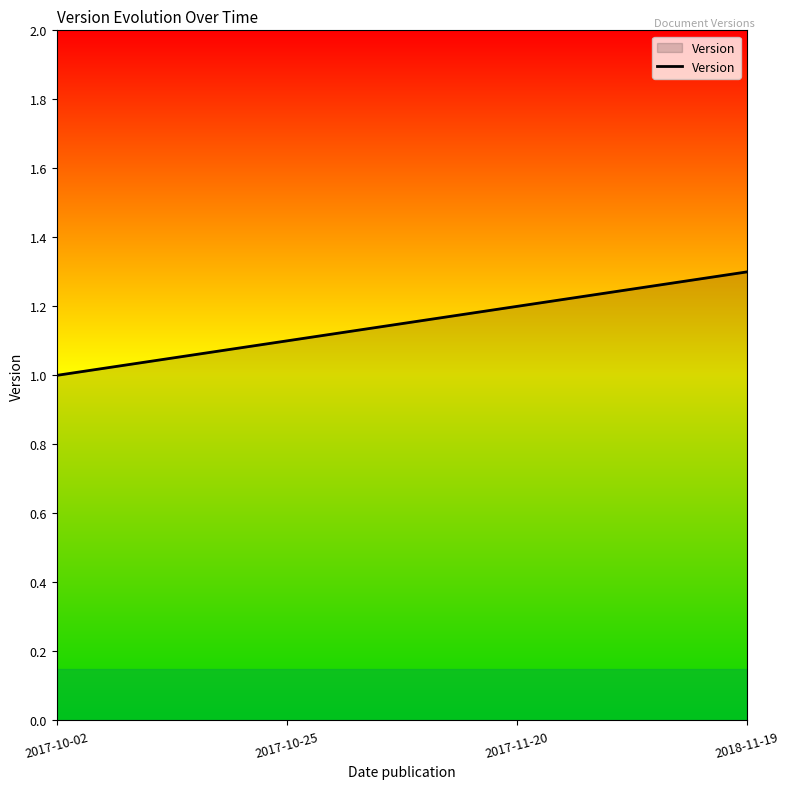

The chart shows a value of 2.2 at 2018-11-19. True or false?

False